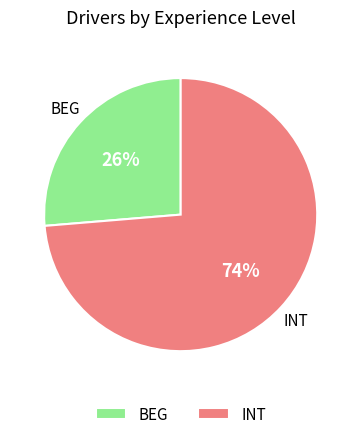

Is INT the majority of the pie?

Yes